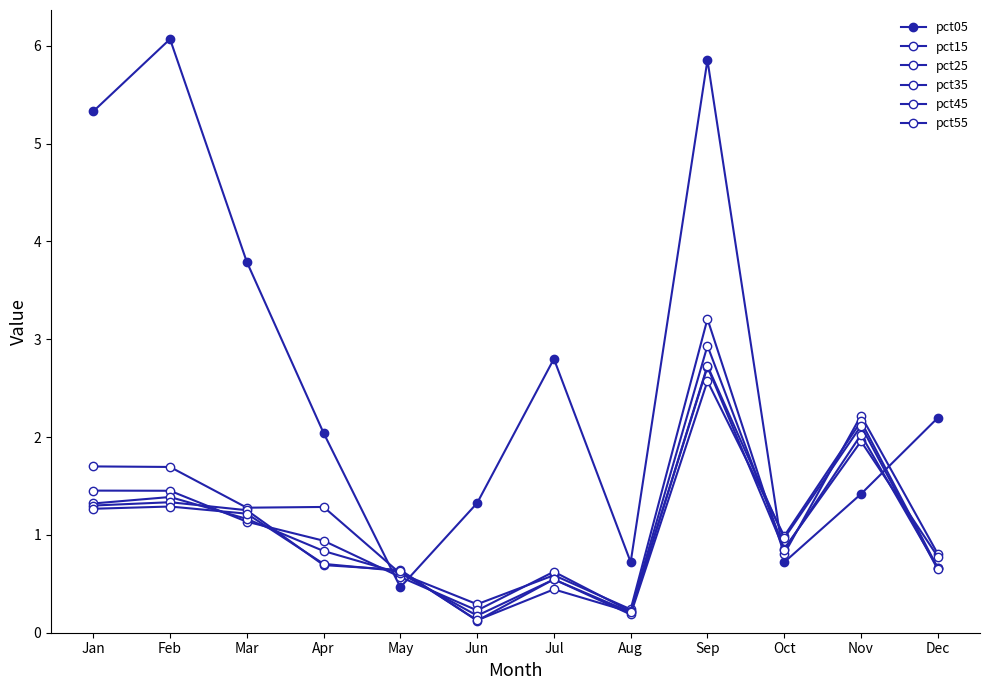

What is the approximate value of pct35 at Mar?

1.2